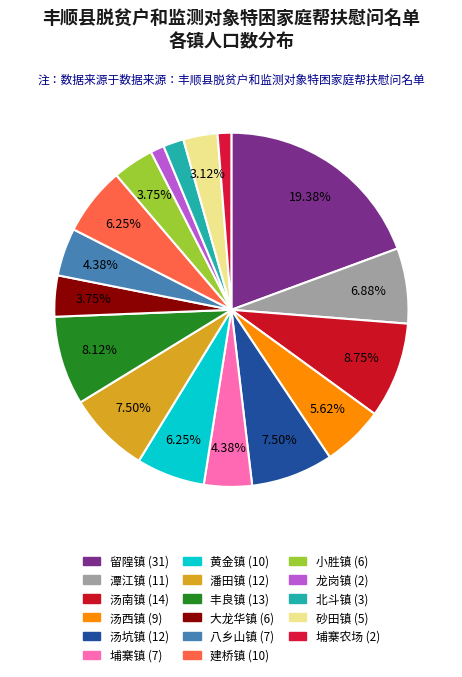

Count the number of slices in the pie.

17